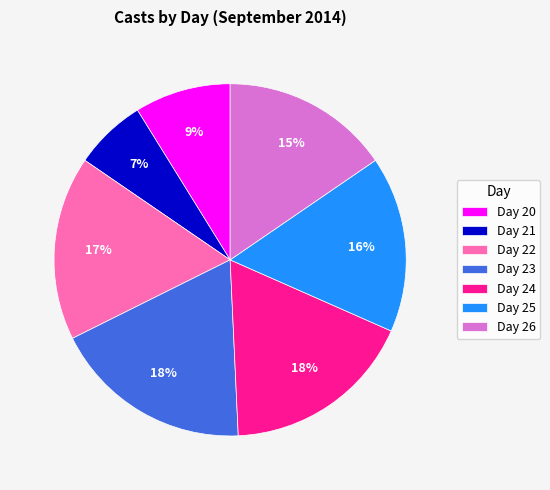

Is it true that Day 20 is 9% of the pie?

True